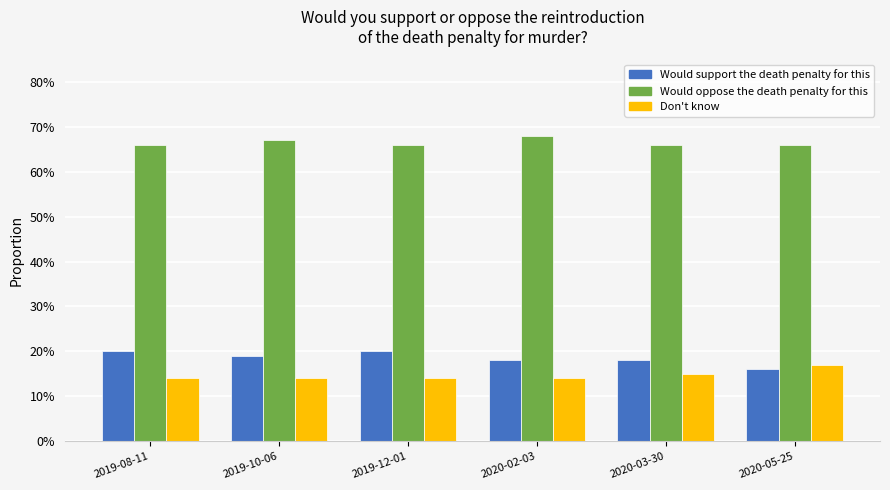

What are all the series names shown in the legend?

Would support the death penalty for this, Would oppose the death penalty for this, Don't know